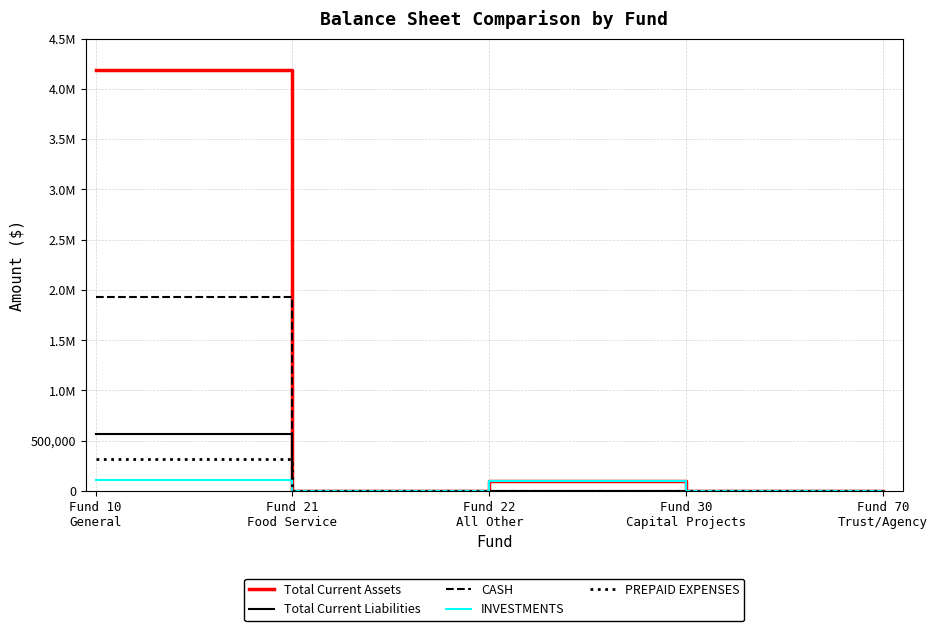

Which category has the lowest value across all series?

Fund 21
Food Service